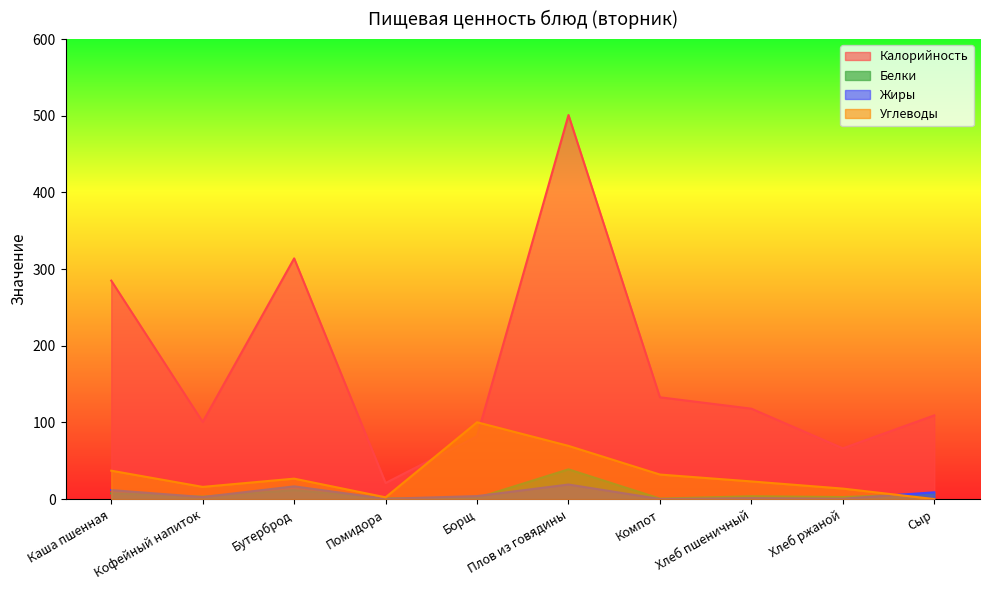

What is the label of the 7th point from the right?

Помидора